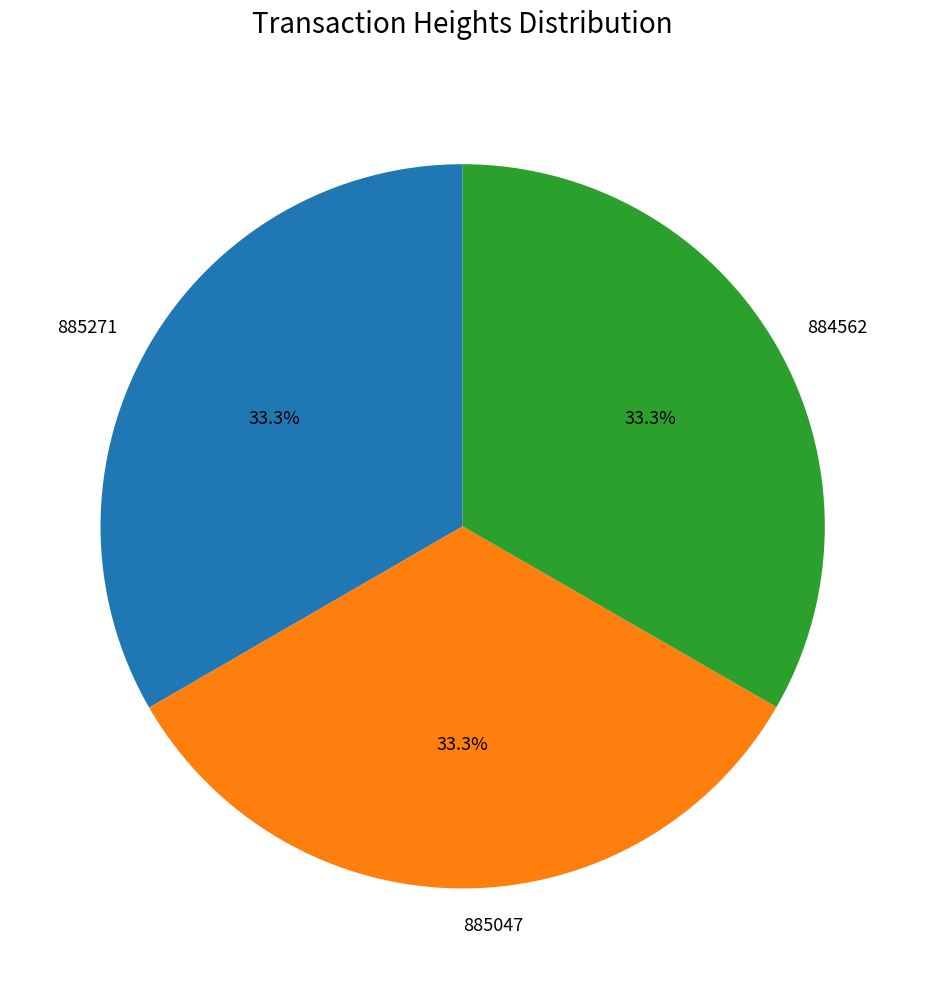

Is it true that 885271 is 21% of the pie?

False